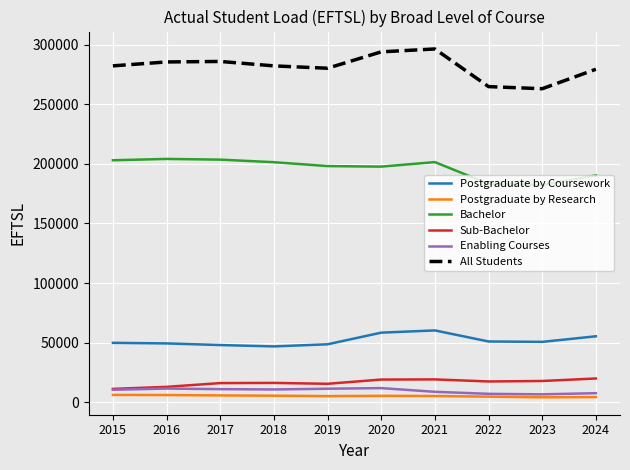

The value of Bachelor at 2017 is 133503. True or false?

False